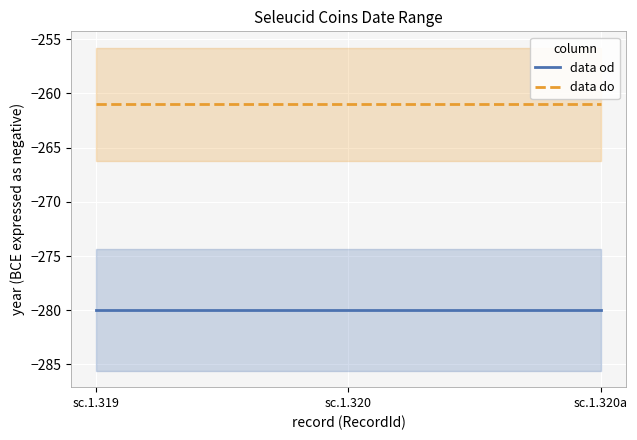

What is the maximum value for data od?

-280